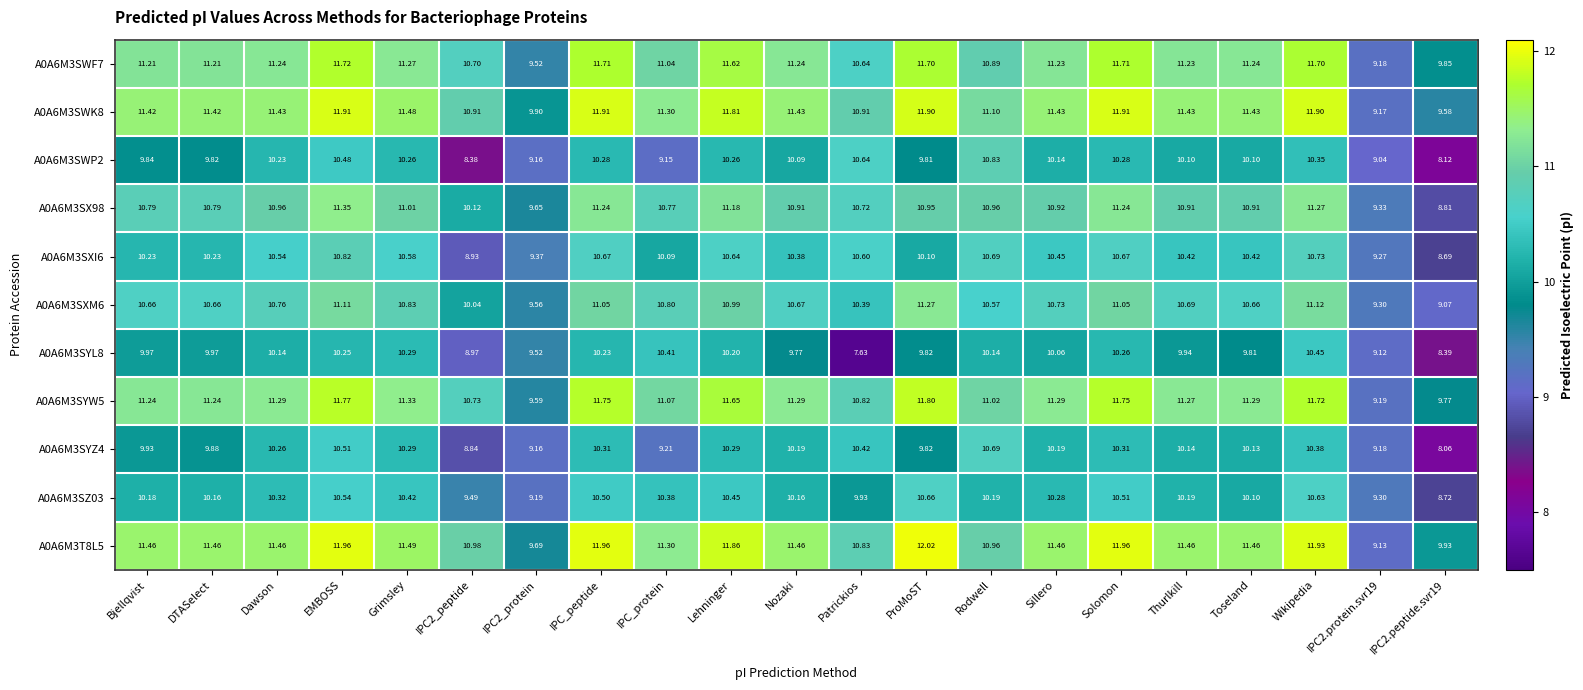

At which label does A0A6M3SYL8 first exceed 9?

Bjellqvist